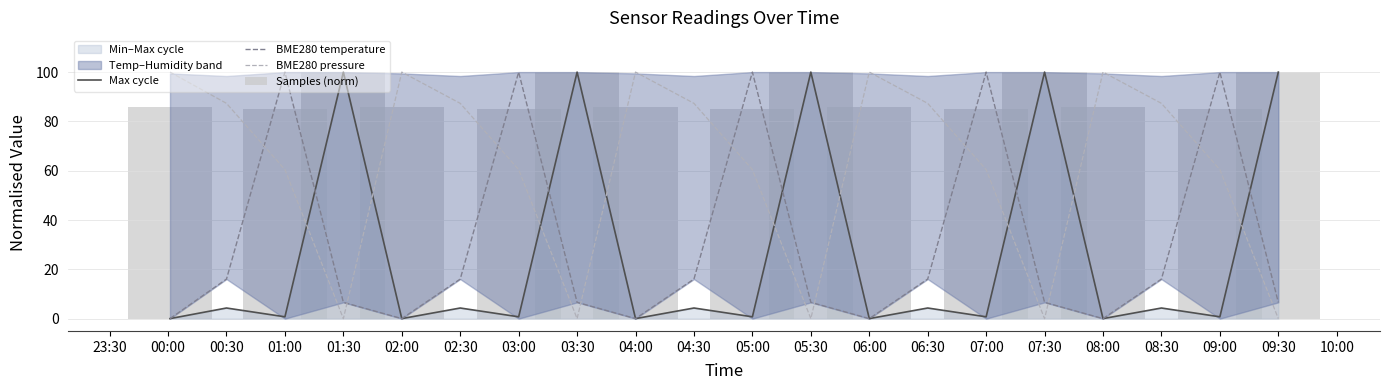

How many data points in Max cycle are above 4?

10